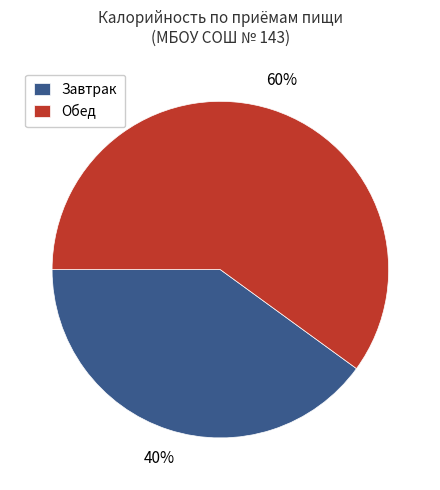

Which slice is the smallest?

Завтрак